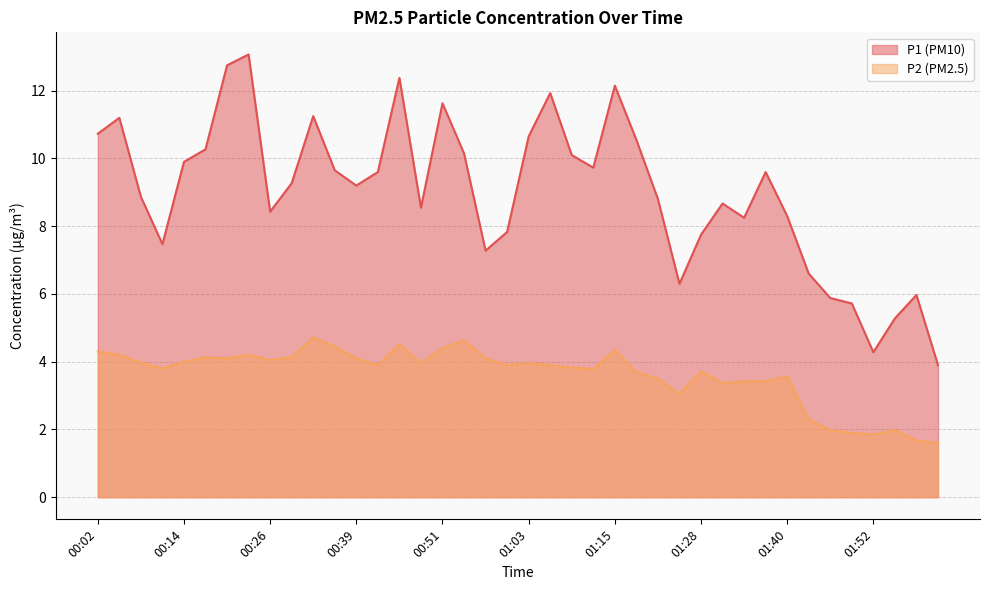

How many interior local valleys does the P1 series have?

9